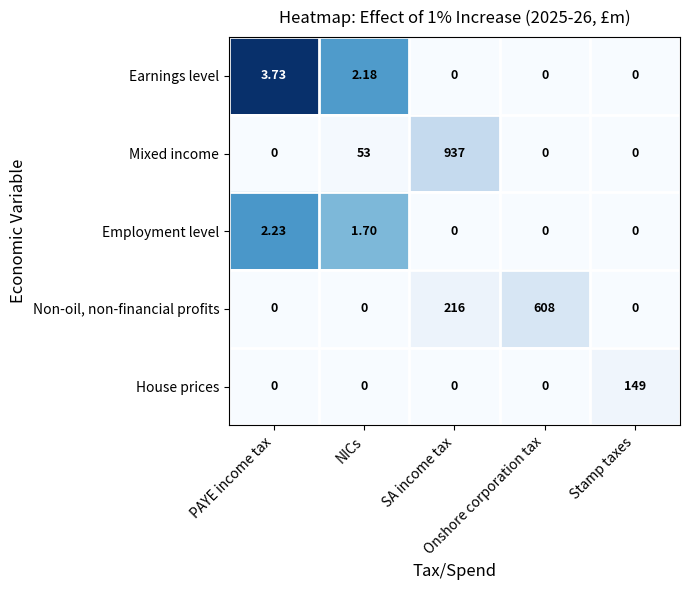

Which series has the largest total across all categories?

Mixed income